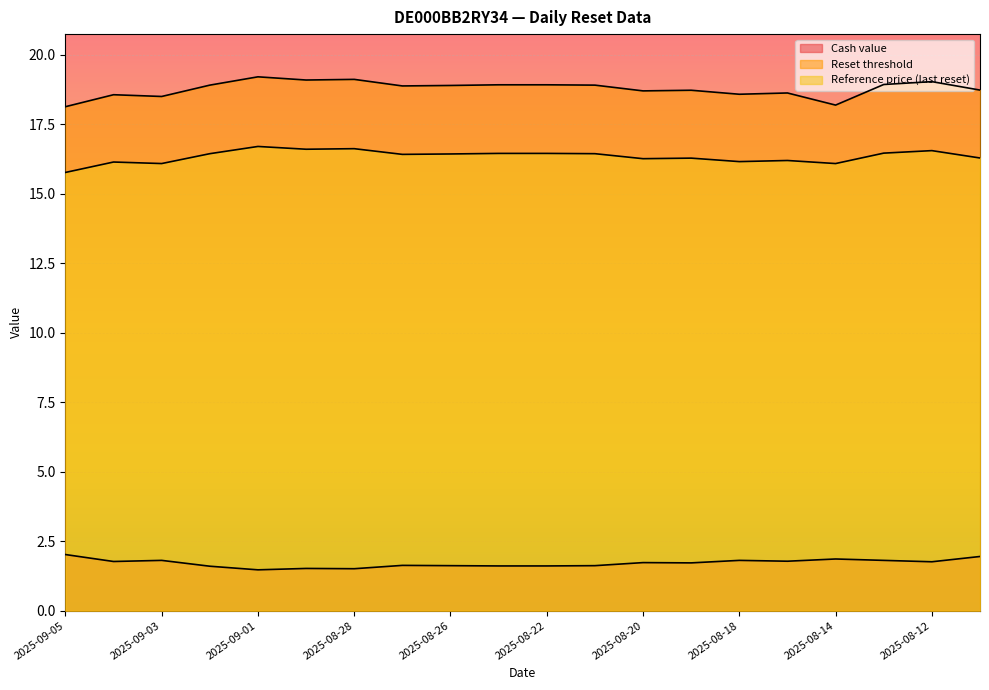

Reading left to right, transcribe all the data shown in this chart.

Cash value: 2025-09-05=2.0	2025-09-04=1.8	2025-09-03=1.8	2025-09-02=1.6	2025-09-01=1.5	2025-08-29=1.5	2025-08-28=1.5	2025-08-27=1.6	2025-08-26=1.6	2025-08-25=1.6	2025-08-22=1.6	2025-08-21=1.6	2025-08-20=1.7	2025-08-19=1.7	2025-08-18=1.8	2025-08-15=1.8	2025-08-14=1.9	2025-08-13=1.8	2025-08-12=1.8	2025-08-11=1.9
Reset threshold: 2025-09-05=18.1	2025-09-04=18.6	2025-09-03=18.5	2025-09-02=18.9	2025-09-01=19.2	2025-08-29=19.1	2025-08-28=19.1	2025-08-27=18.9	2025-08-26=18.9	2025-08-25=18.9	2025-08-22=18.9	2025-08-21=18.9	2025-08-20=18.7	2025-08-19=18.7	2025-08-18=18.6	2025-08-15=18.6	2025-08-14=18.2	2025-08-13=18.9	2025-08-12=19.0	2025-08-11=18.7
Reference price (last reset): 2025-09-05=15.8	2025-09-04=16.1	2025-09-03=16.1	2025-09-02=16.4	2025-09-01=16.7	2025-08-29=16.6	2025-08-28=16.6	2025-08-27=16.4	2025-08-26=16.4	2025-08-25=16.4	2025-08-22=16.4	2025-08-21=16.4	2025-08-20=16.3	2025-08-19=16.3	2025-08-18=16.2	2025-08-15=16.2	2025-08-14=16.1	2025-08-13=16.5	2025-08-12=16.6	2025-08-11=16.3